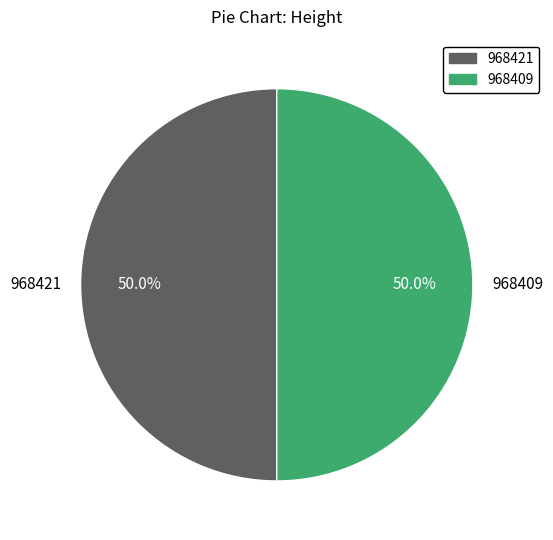

Combined, do 968421 and 968409 account for over 50%?

Yes